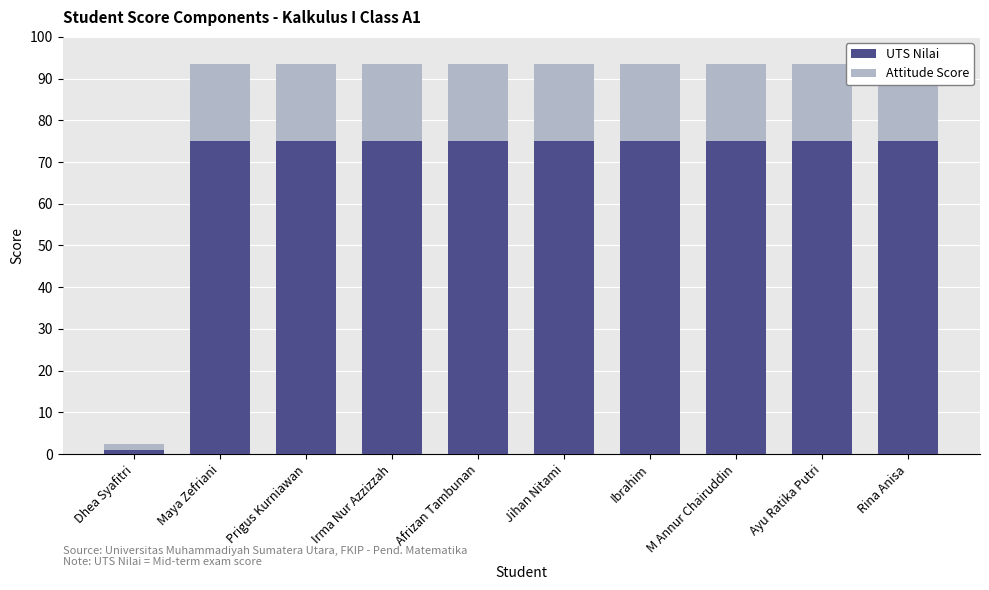

What is the maximum value shown in the chart?

75.0